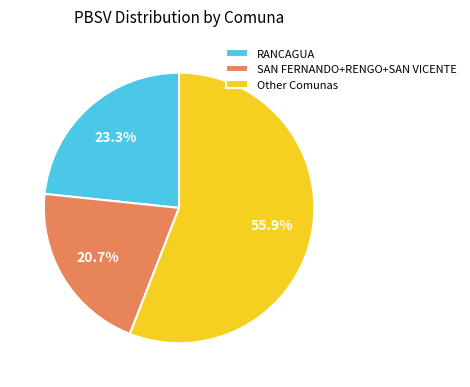

Is the sum of Other Comunas and SAN FERNANDO+RENGO+SAN VICENTE greater than half?

Yes